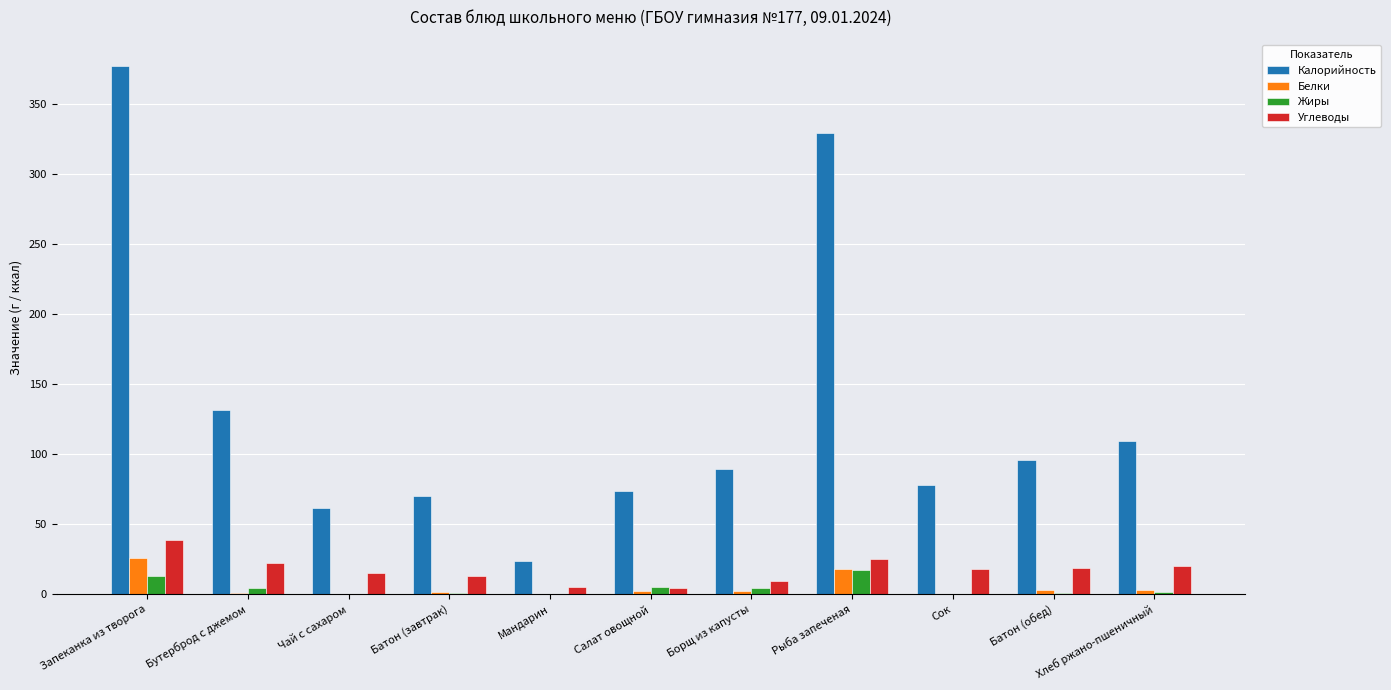

What is the sum of all Белки values?

58.7